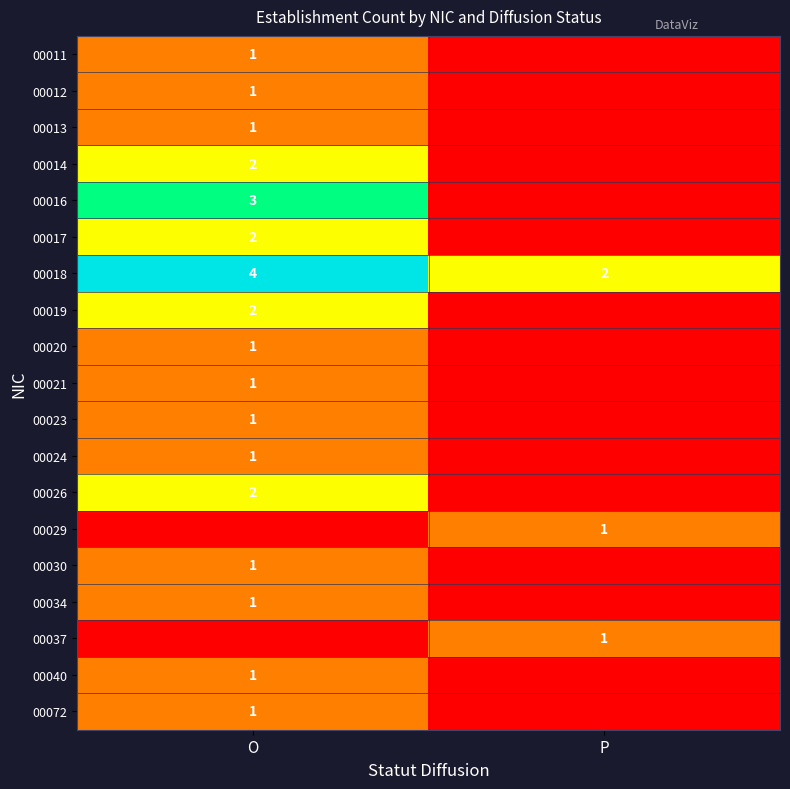

True or false: 00018 has a value of 1 at P.

False